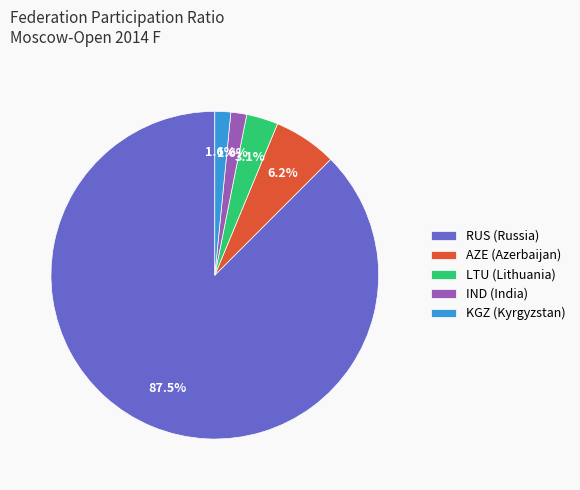

Between AZE (Azerbaijan) and RUS (Russia), which is larger?

RUS (Russia)